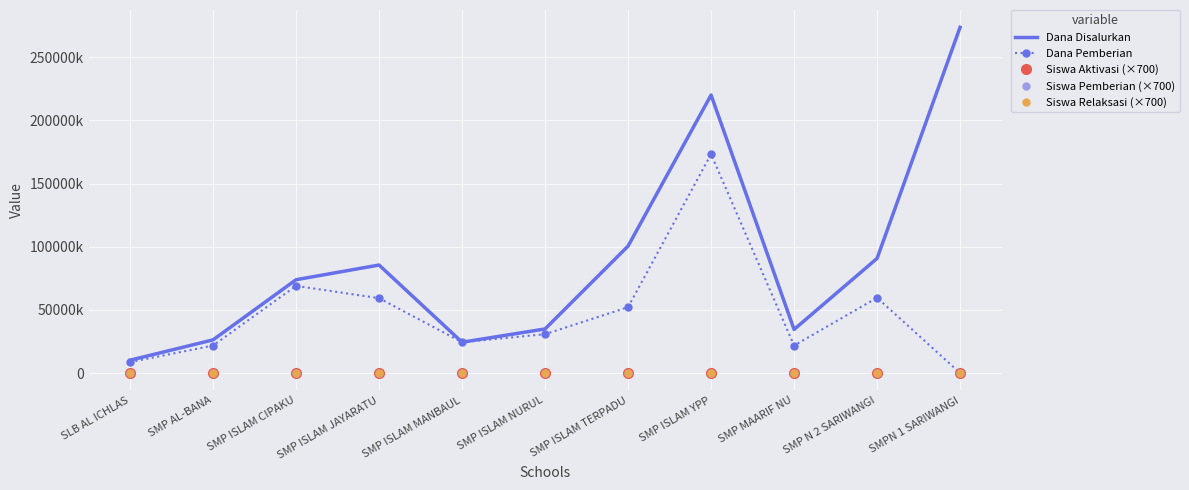

What are all the series names shown in the legend?

Dana Disalurkan, Dana Pemberian, Siswa Aktivasi (×700), Siswa Pemberian (×700), Siswa Relaksasi (×700)